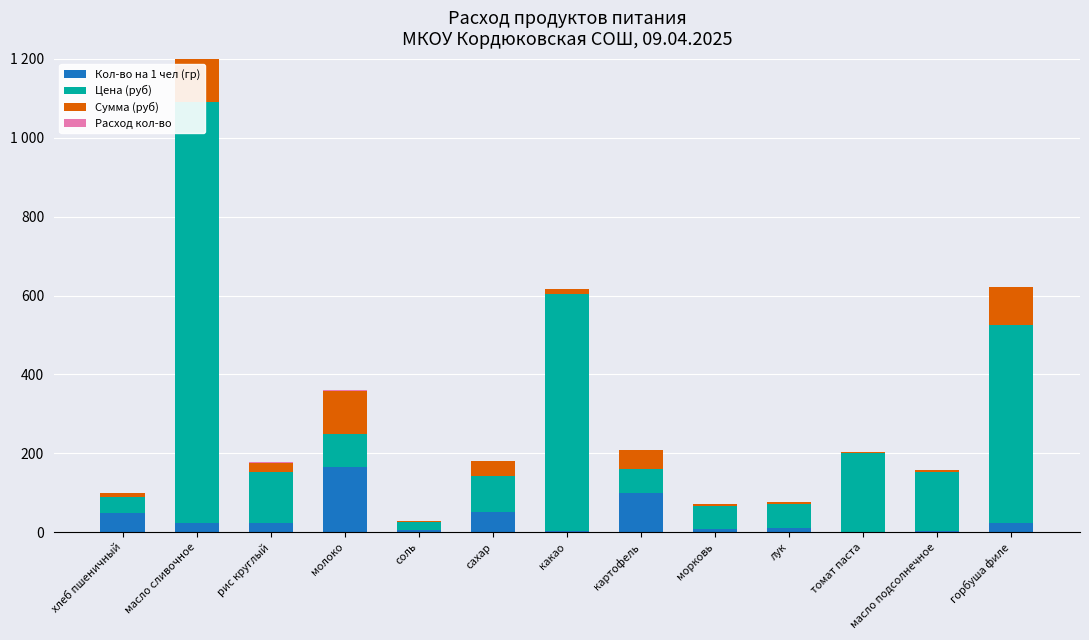

The Сумма (руб) series shows 109.5 at молоко. True or false?

True